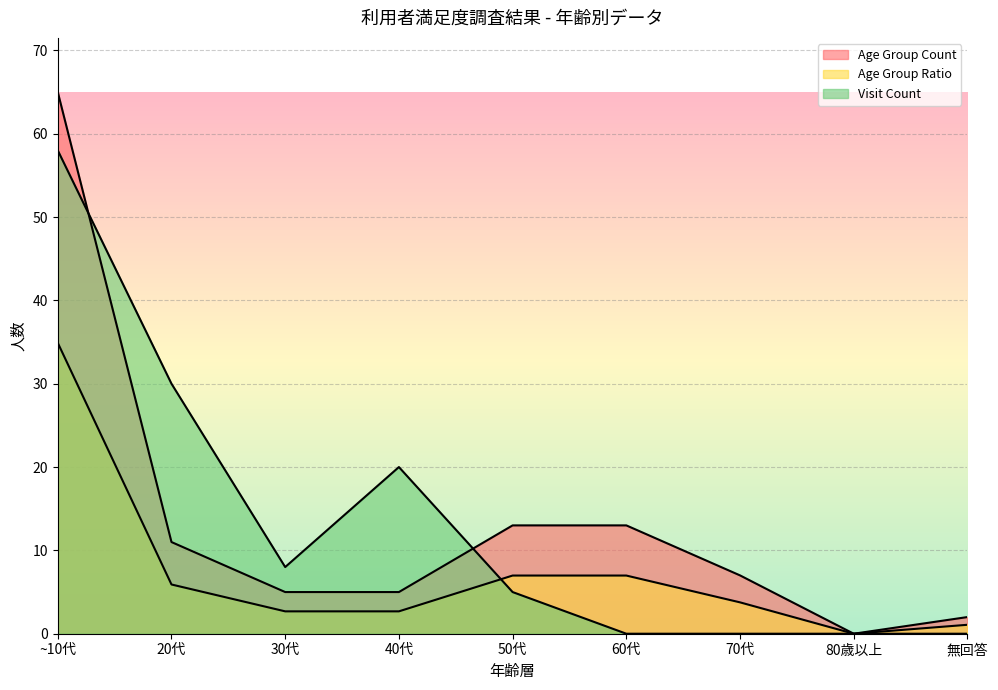

True or false: Age Group Count has a value of 5.0 at 40代.

True